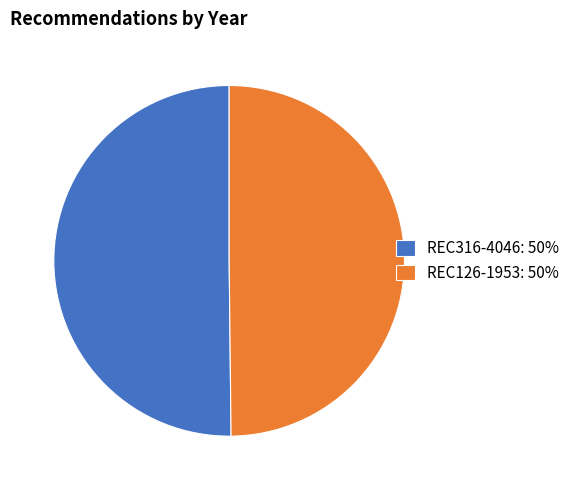

The REC126-1953: 50% slice represents 50% of the pie. True or false?

True